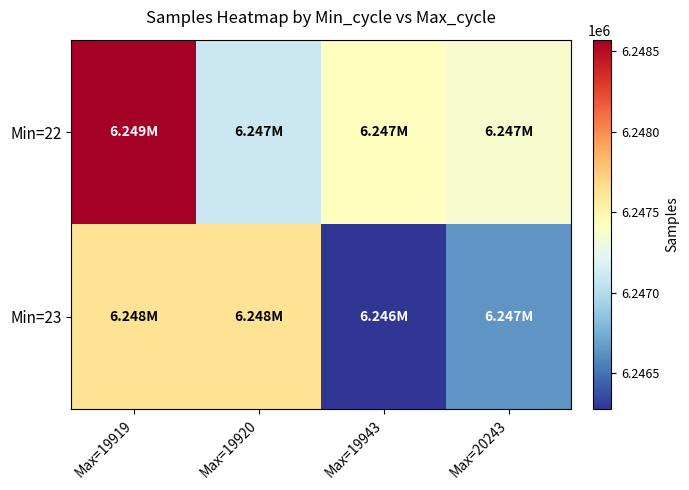

How many categories are shown in the chart?

4